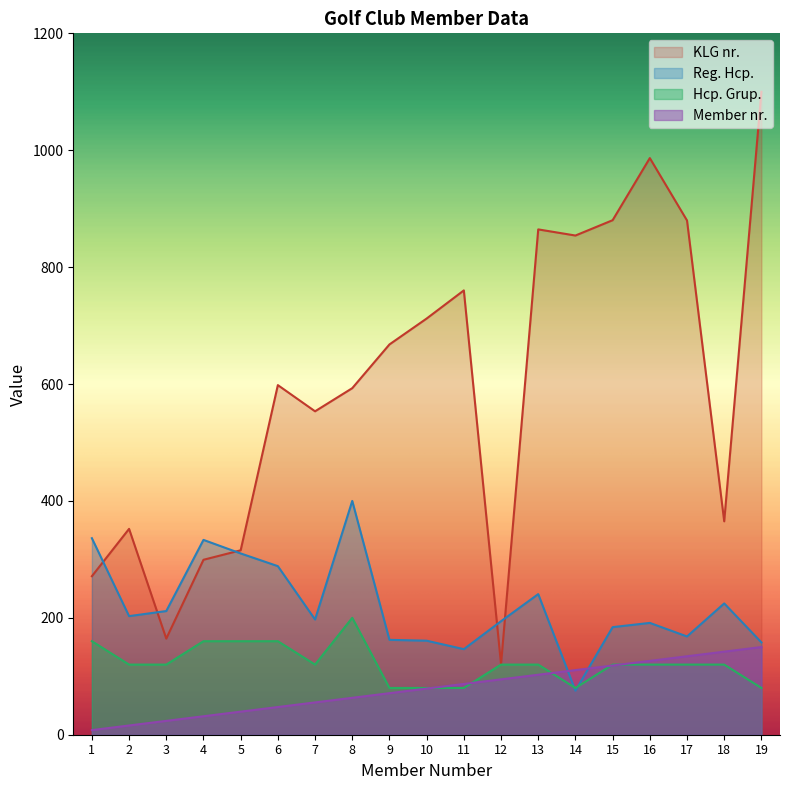

Reading left to right, extract all data points from this chart.

KLG nr.: 1=271.2	2=352.2	3=164.4	4=299.3	5=315.5	6=598.1	7=553.3	8=592.9	9=667.7	10=712.0	11=760.2	12=120.6	13=864.6	14=854.1	15=880.3	16=986.6	17=879.8	18=365.1	19=1100.0
Member nr.: 1=7.9	2=15.8	3=23.7	4=31.6	5=39.5	6=47.4	7=55.3	8=63.2	9=71.1	10=78.9	11=86.8	12=94.7	13=102.6	14=110.5	15=118.4	16=126.3	17=134.2	18=142.1	19=150.0
Reg. Hcp.: 1=336.2	2=202.9	3=211.6	4=333.3	5=310.1	6=288.4	7=197.1	8=400.0	9=162.3	10=160.9	11=146.4	12=194.2	13=240.6	14=75.4	15=184.1	16=191.3	17=168.1	18=224.6	19=158.0
Hcp. Grup.: 1=160.0	2=120.0	3=120.0	4=160.0	5=160.0	6=160.0	7=120.0	8=200.0	9=80.0	10=80.0	11=80.0	12=120.0	13=120.0	14=80.0	15=120.0	16=120.0	17=120.0	18=120.0	19=80.0